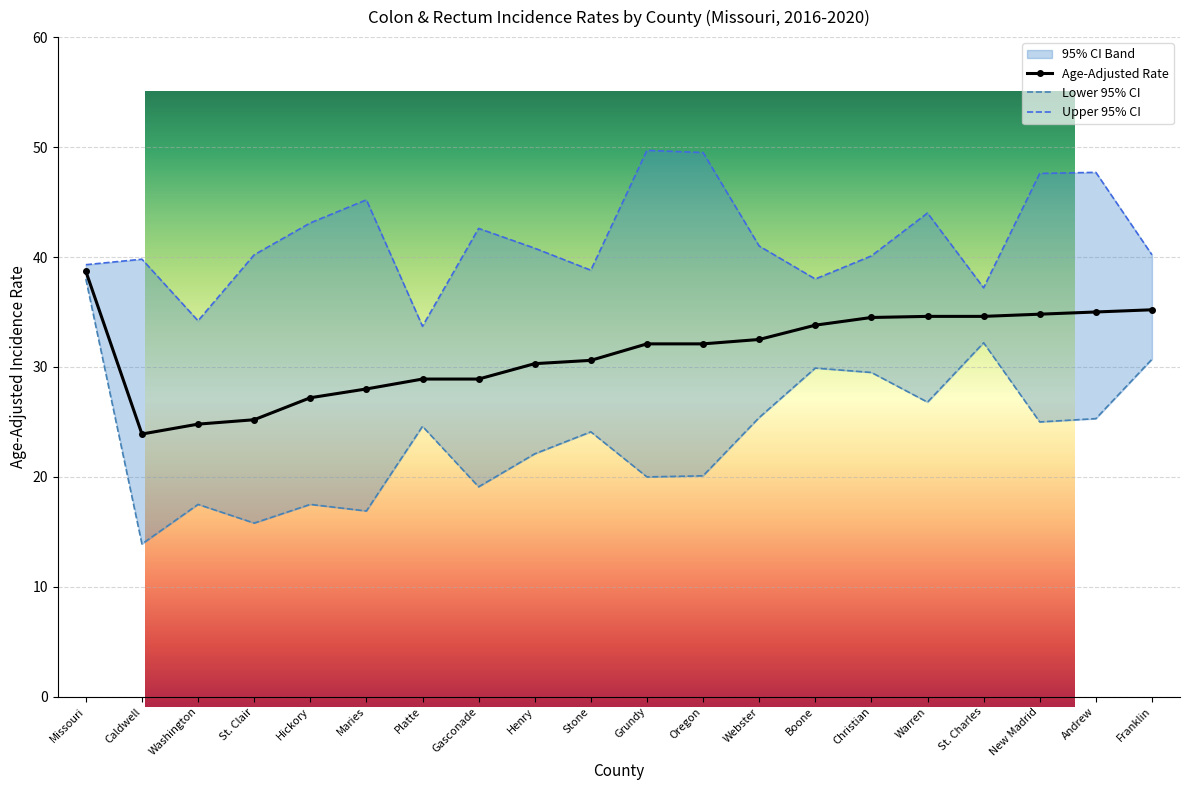

At which label does Lower 95% CI first exceed 24?

Missouri